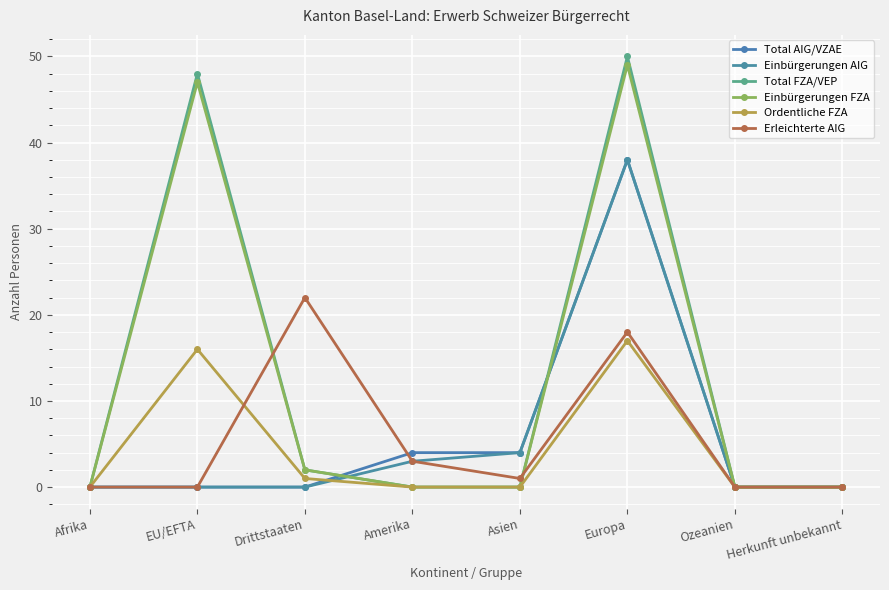

Reading left to right, what are all the values shown in this chart?

Total AIG/VZAE: 0	0	0	4	4	38	0	0
Einbürgerungen AIG: 0	0	0	3	4	38	0	0
Total FZA/VEP: 0	48	2	0	0	50	0	0
Einbürgerungen FZA: 0	47	2	0	0	49	0	0
Ordentliche FZA: 0	16	1	0	0	17	0	0
Erleichterte AIG: 0	0	22	3	1	18	0	0